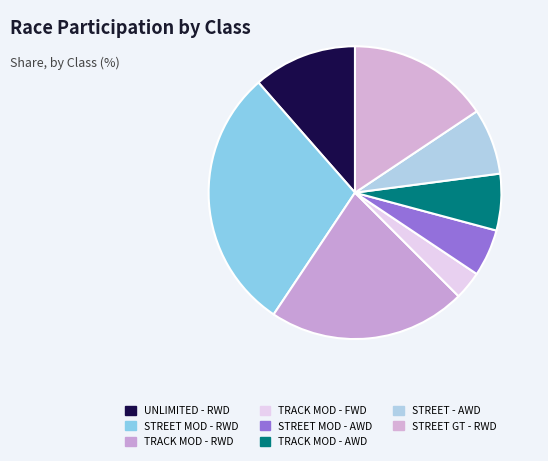

To the nearest percent, what portion does TRACK MOD - FWD represent?

3%